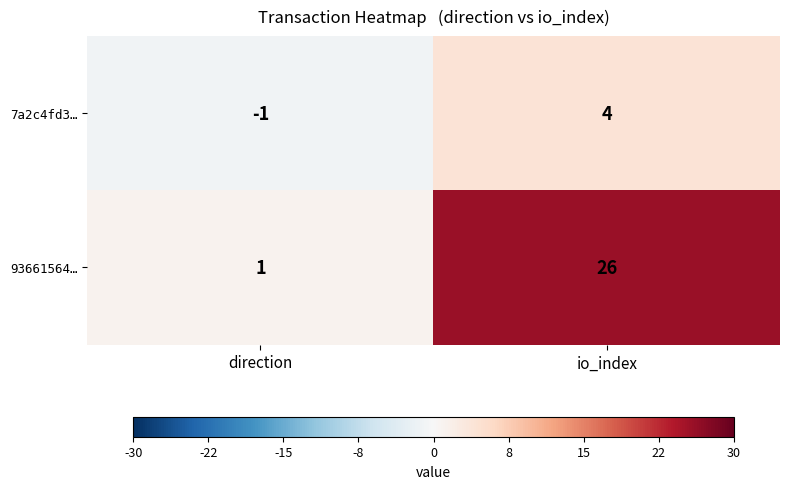

What is the average value of the 93661564… series?

14